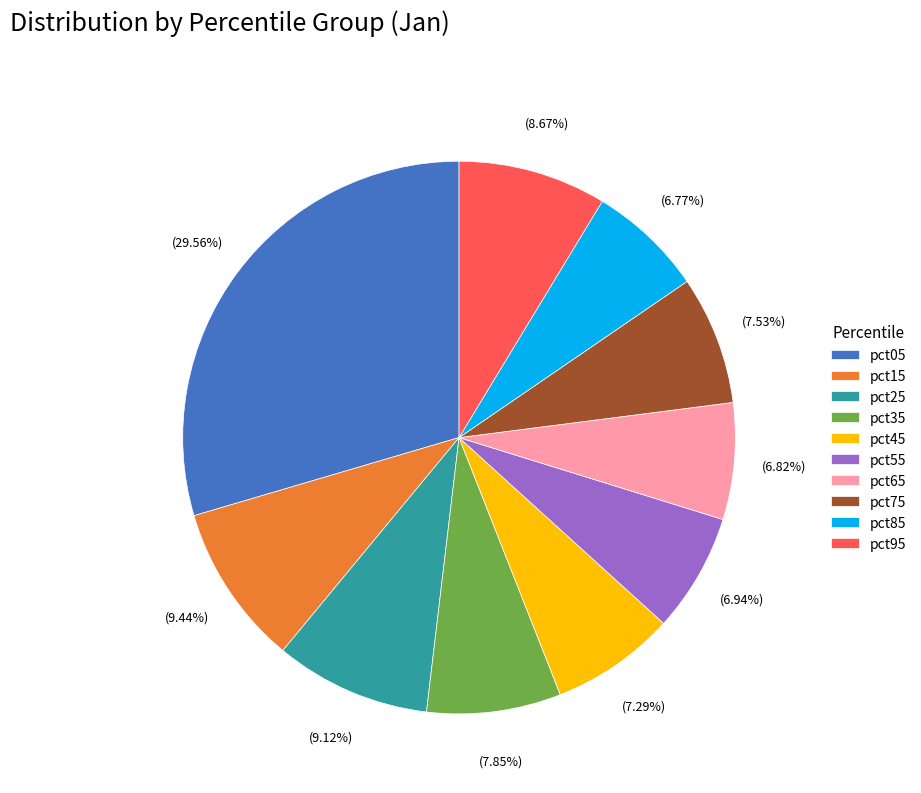

How many segments does this pie chart have?

10